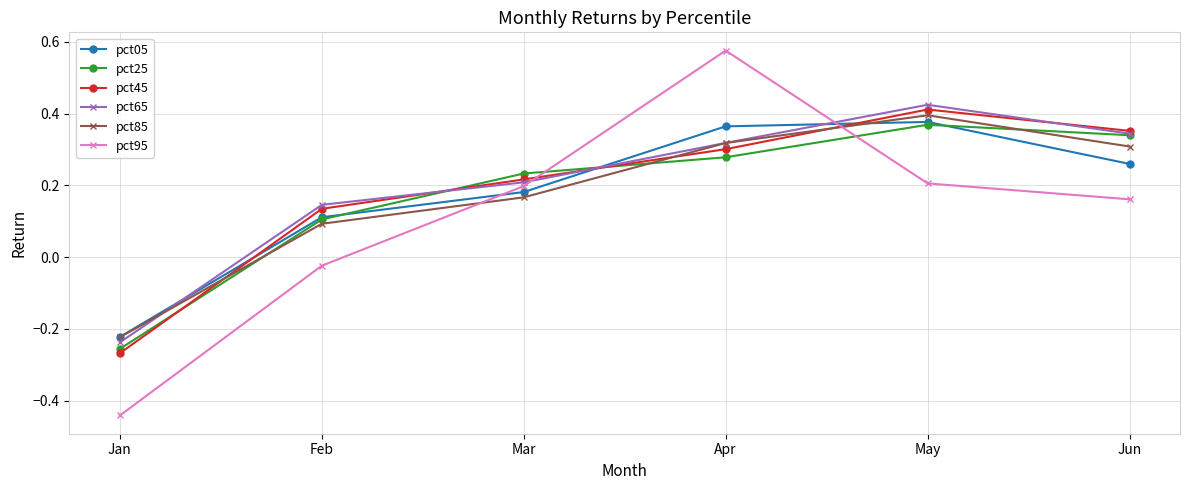

How many lines are shown in the chart?

6